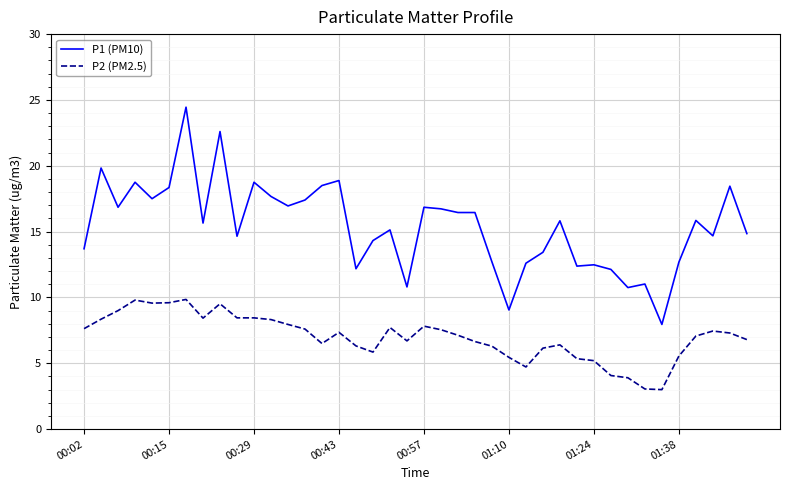

What is the minimum value for P2 (PM2.5)?

3.0